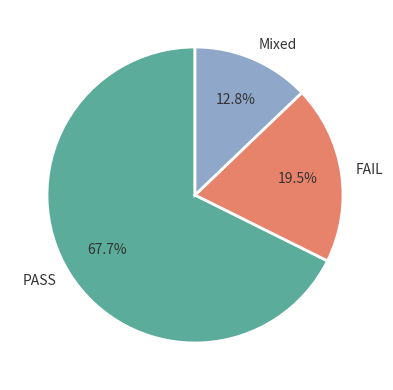

What is the largest slice in the pie chart?

PASS